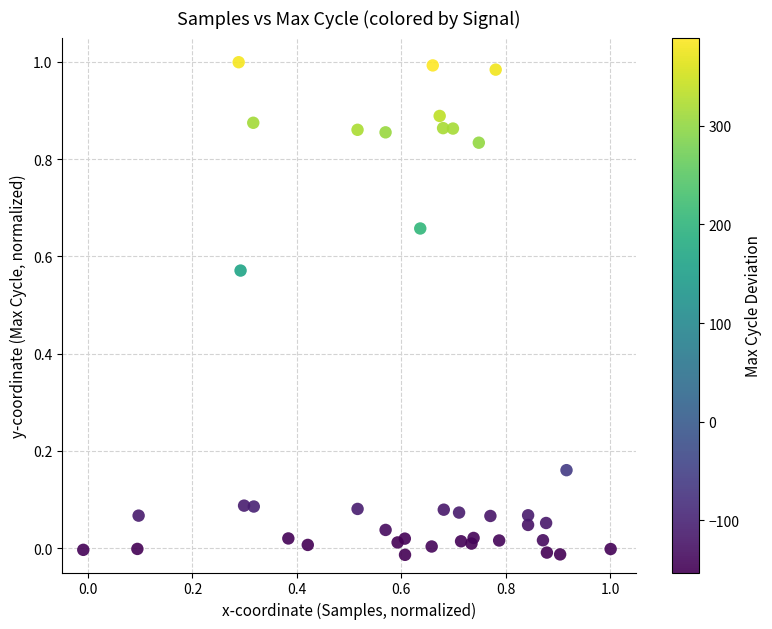

How many points are shown in the scatter plot?

40